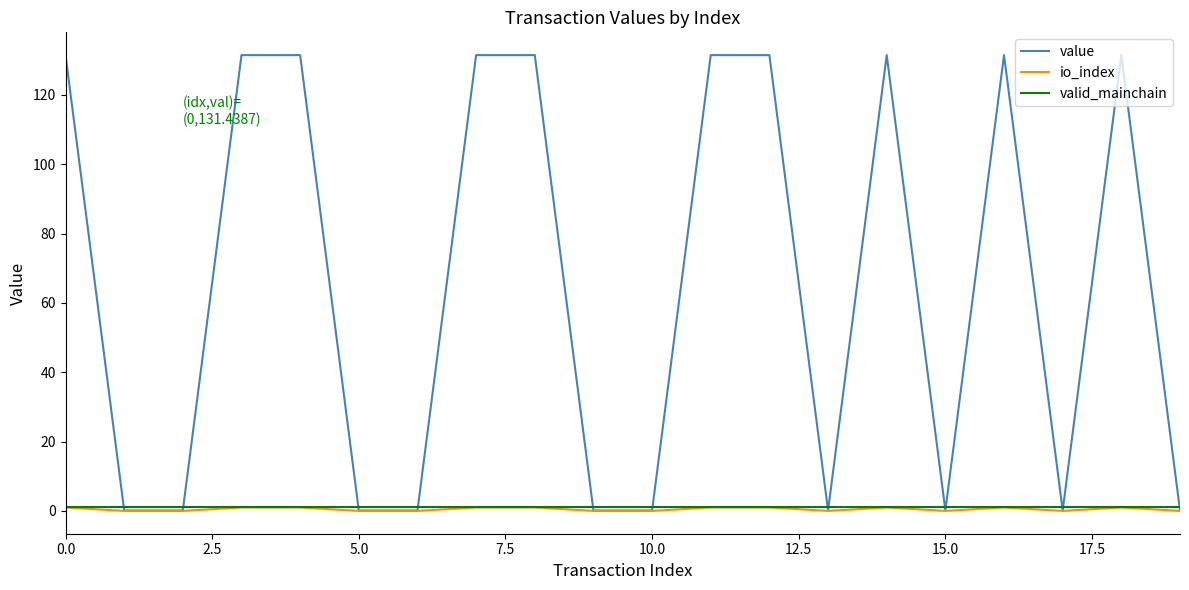

Which series has the largest total across all categories?

value